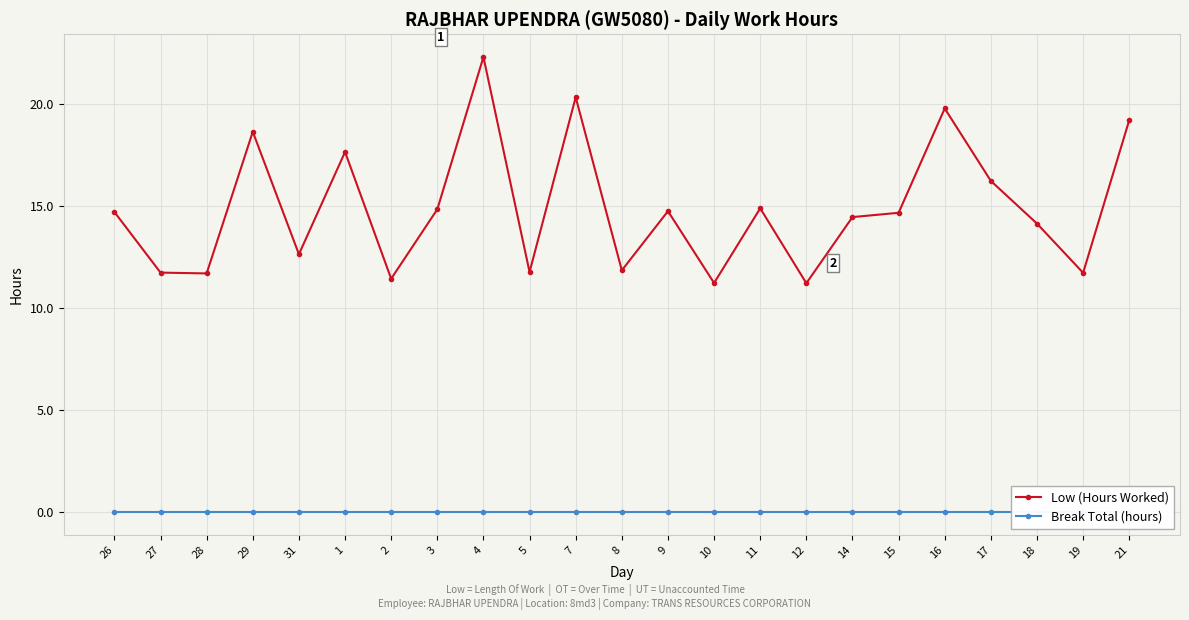

Rank the series at 21 from highest to lowest value.

Low (Hours Worked), Break Total (hours)